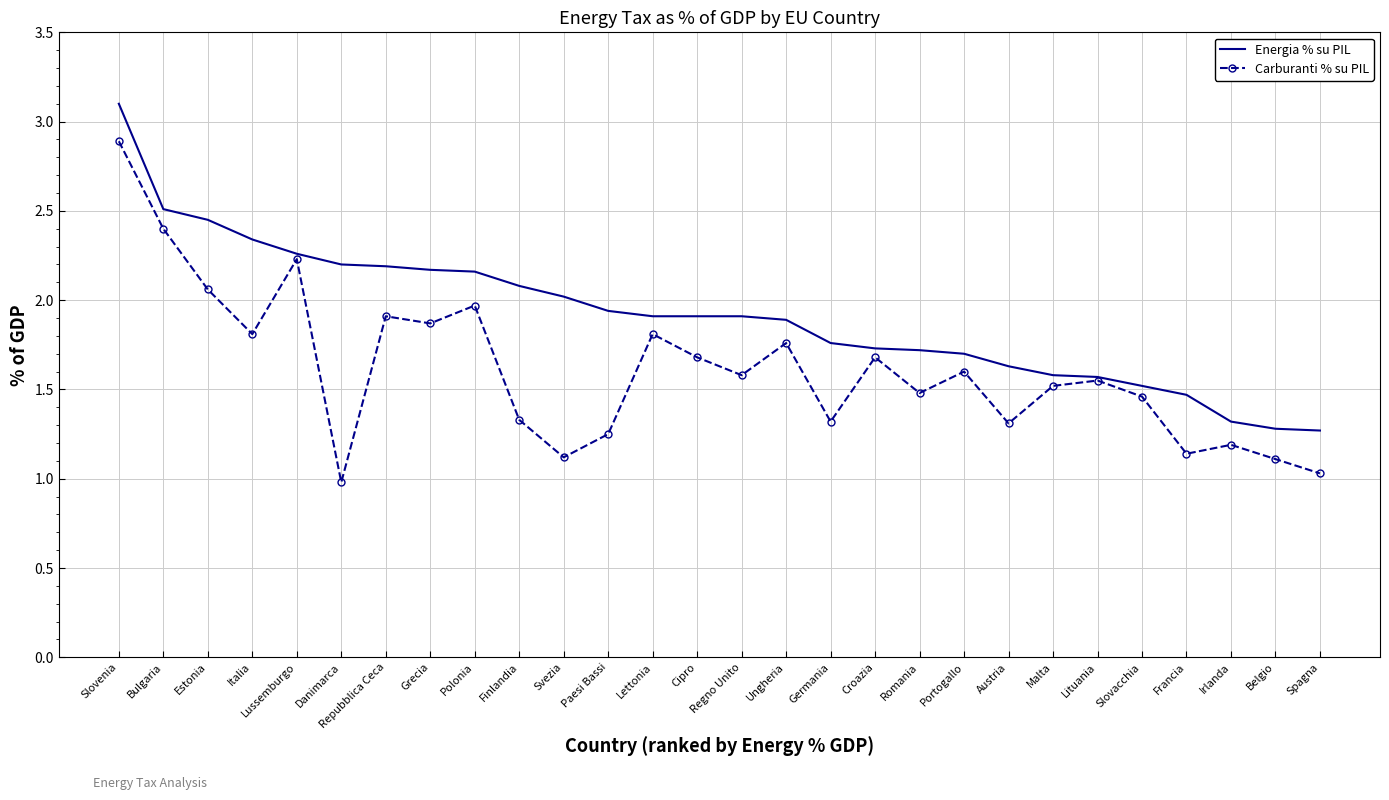

Is the value of Energia % su PIL at Polonia greater than the value of Carburanti % su PIL at Lituania?

Yes